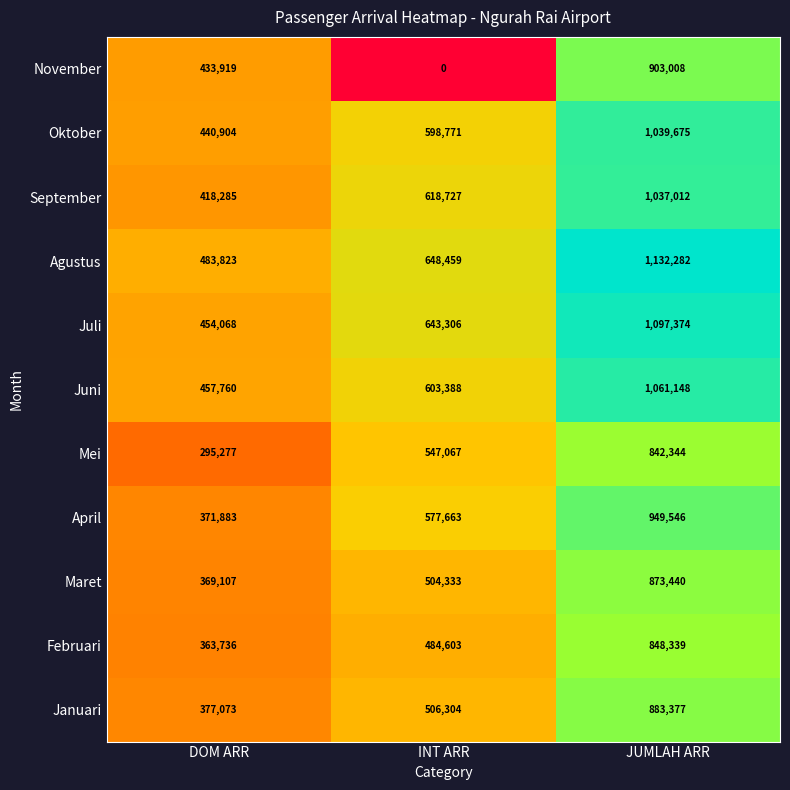

What is the difference between the second highest and minimum values in the Januari series?

129231